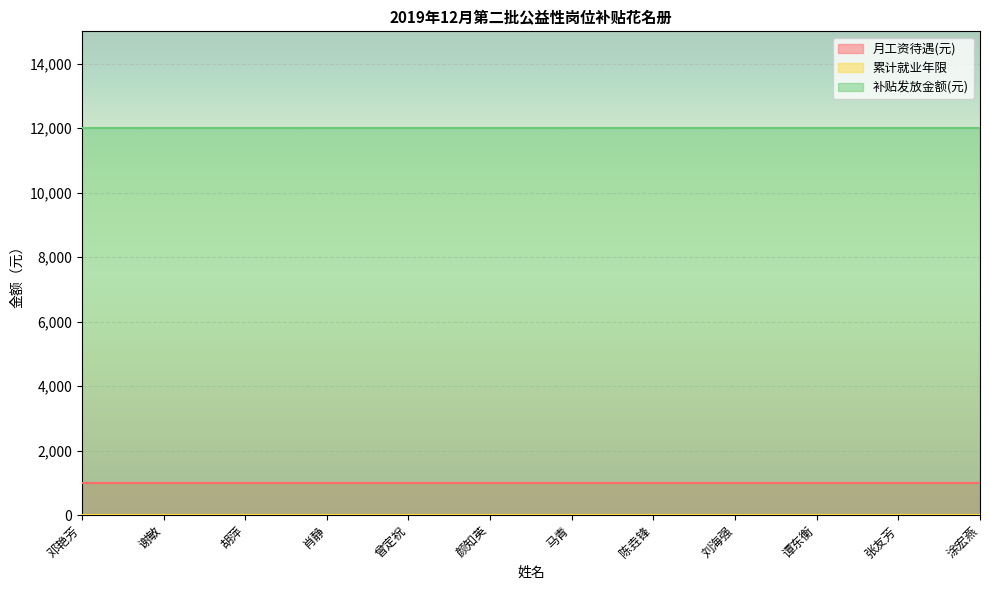

True or false: 月工资待遇(元) has a value of 1764 at 谭东衡.

False